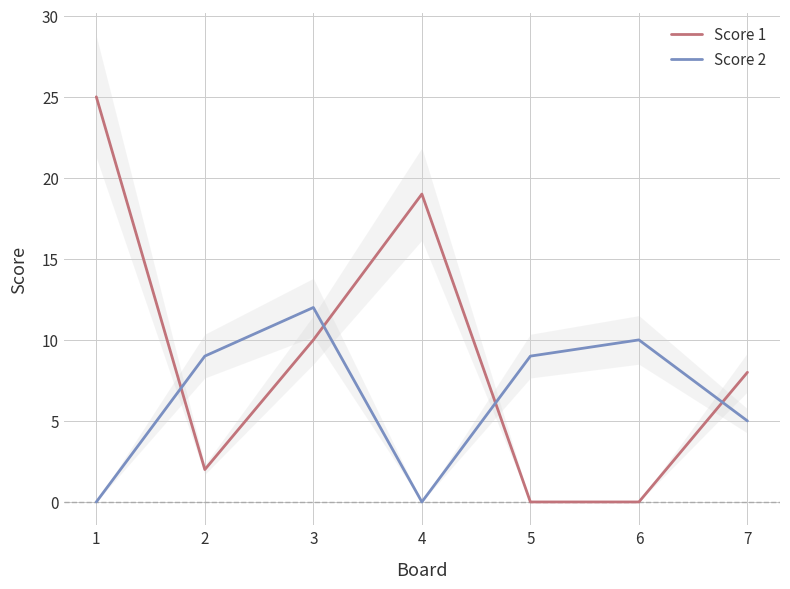

Which series has the largest range (max minus min)?

Score 1